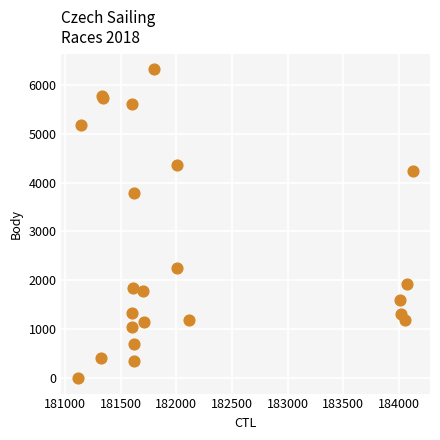

What Y value in the scatter plot is closest to 3159?

3790